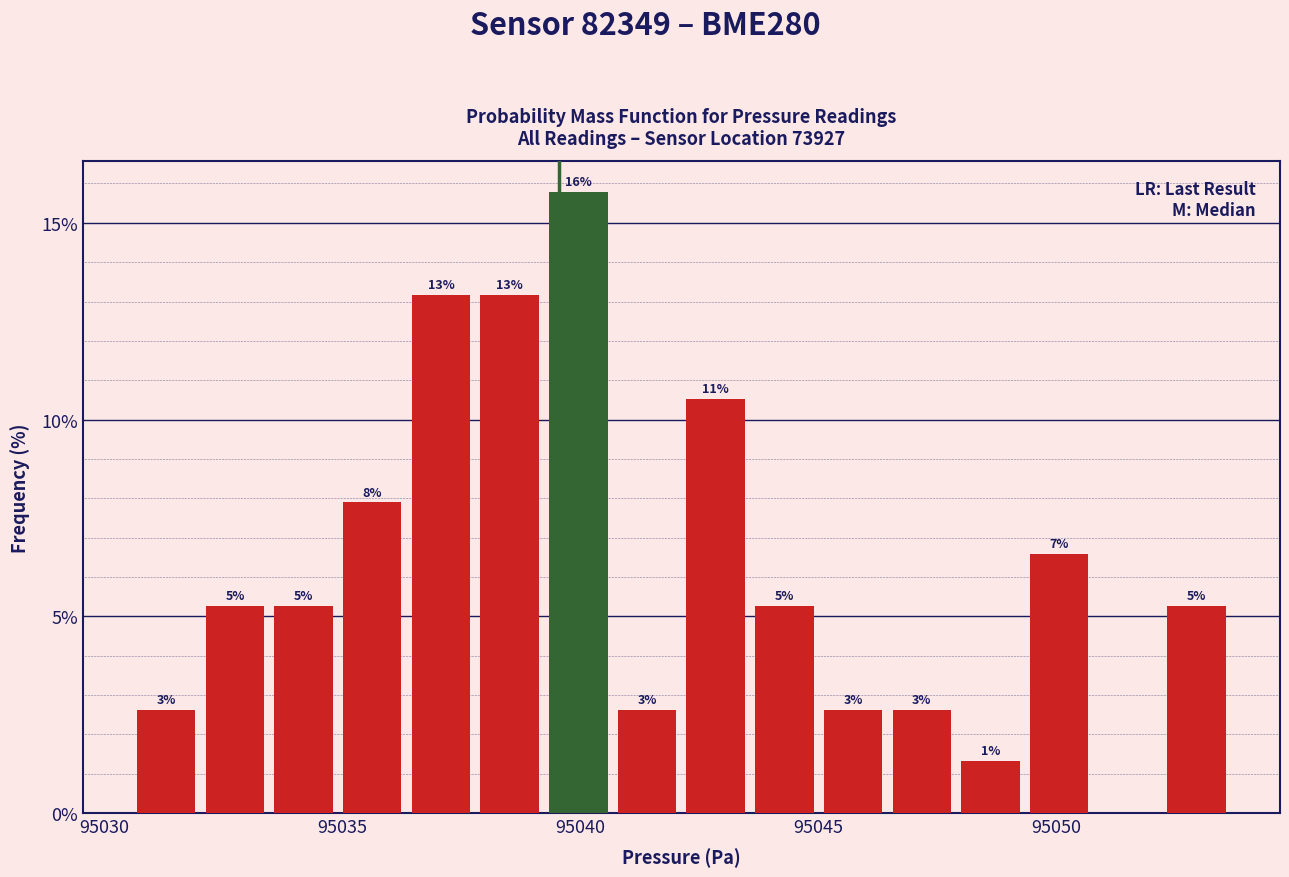

Around what value on the x-axis is the tallest bar? Give the approximate position of its centre, as read against the axis.

95040.0